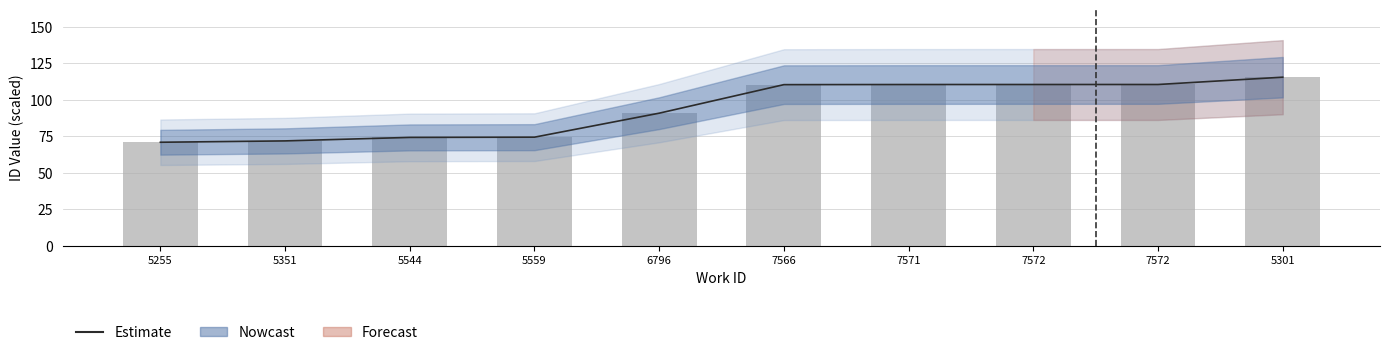

What is the total value across all series at 7572?

220.7